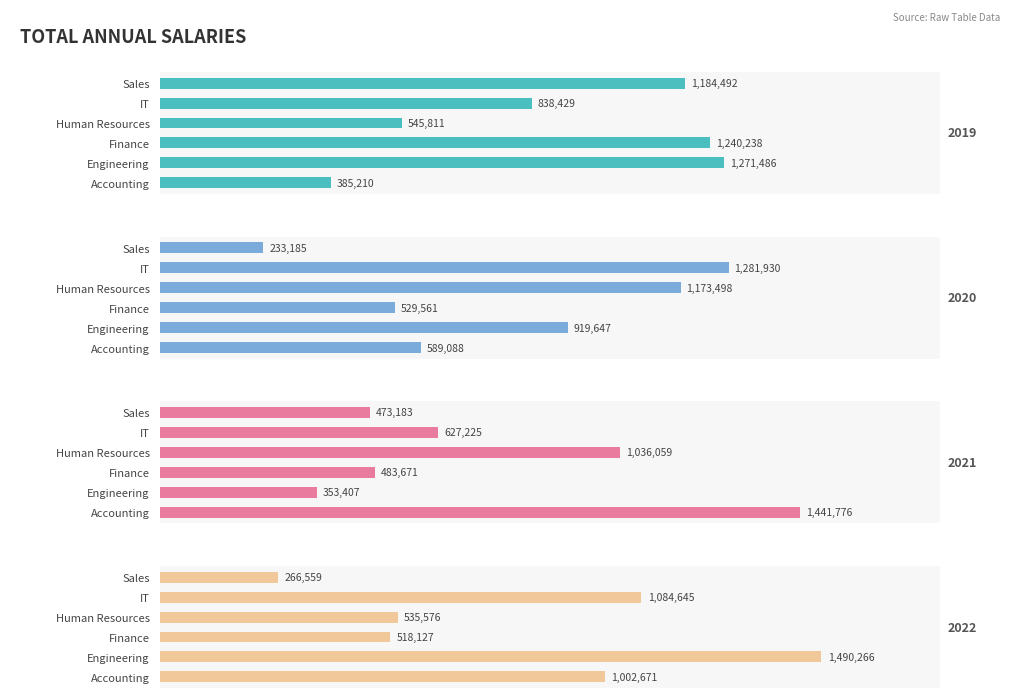

Rank the categories by 2022 value from highest to lowest.

Engineering, IT, Accounting, Human Resources, Finance, Sales